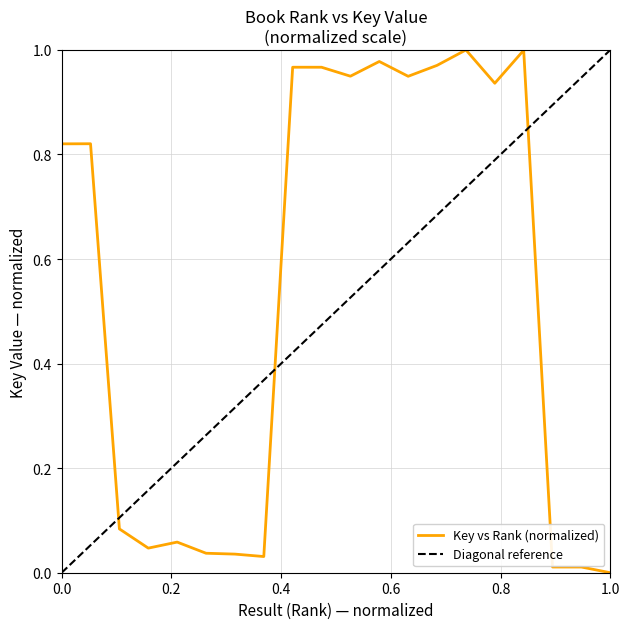

Count the number of categories in the chart.

20